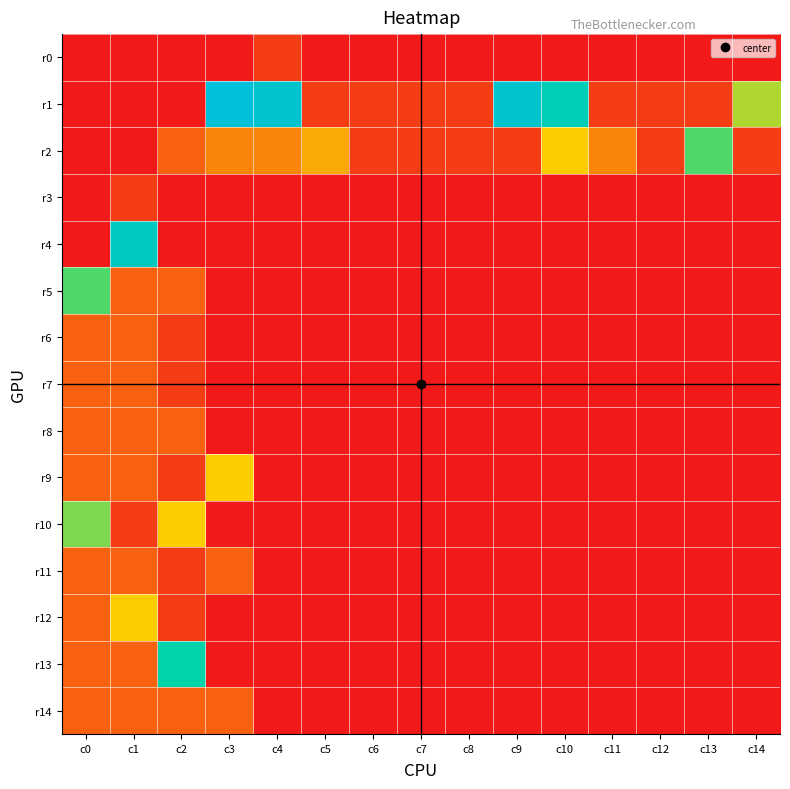

List the series in order of their peak value, lowest first.

r0, r3, r6, r7, r8, r11, r14, r9, r12, r10, r2, r5, r13, r4, r1